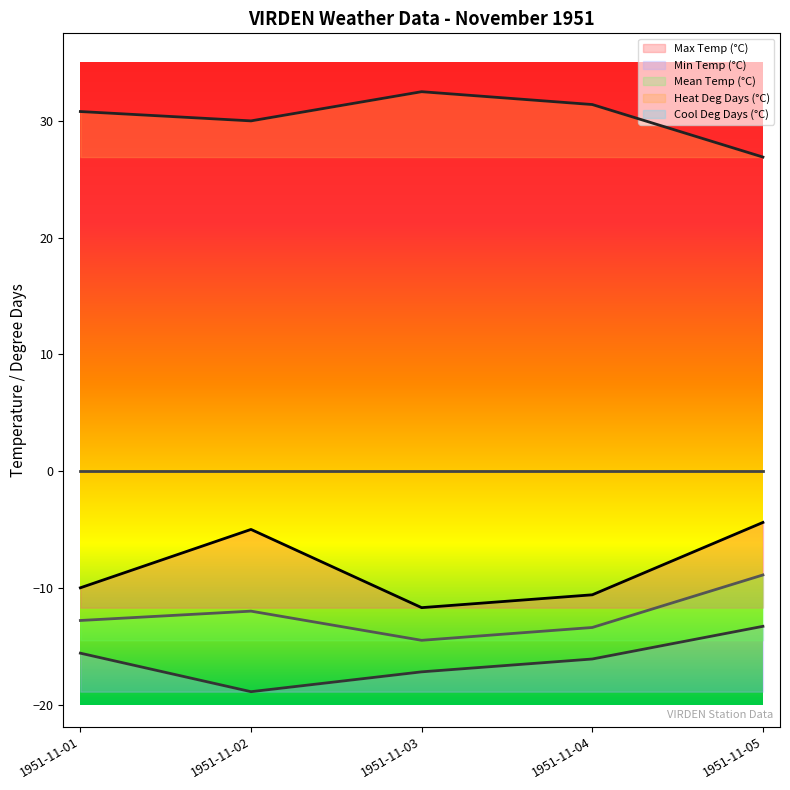

True or false: Min Temp (°C) has more than 0 points higher than both neighbors.

False